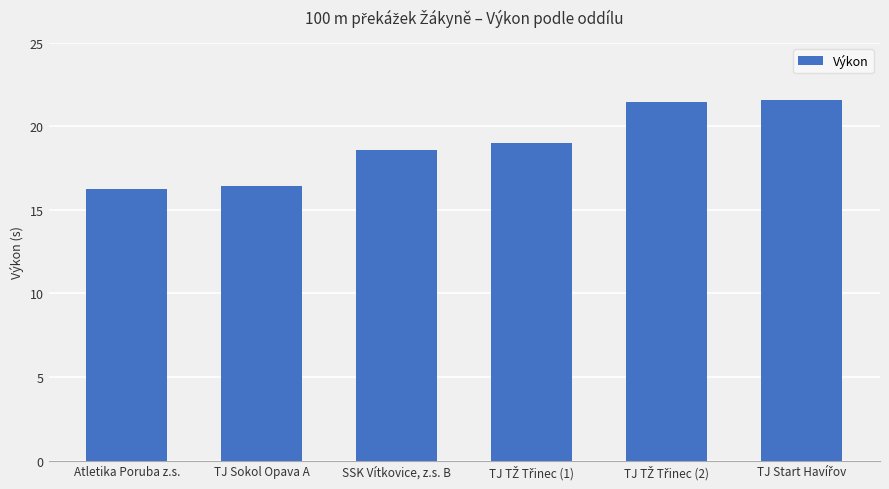

Are the bars horizontal?

No